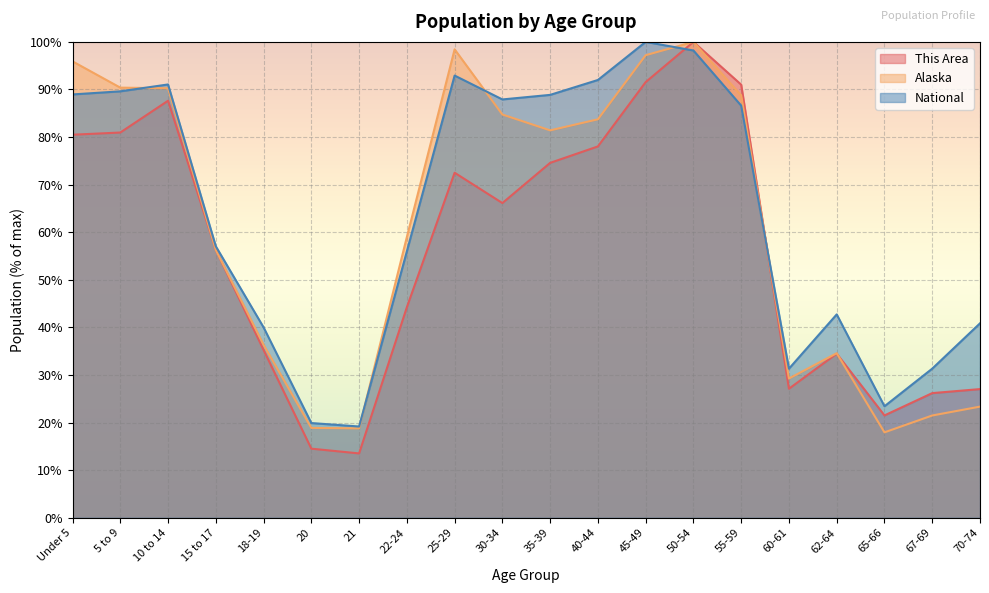

What is the approximate value of This Area at 15 to 17?

56.3